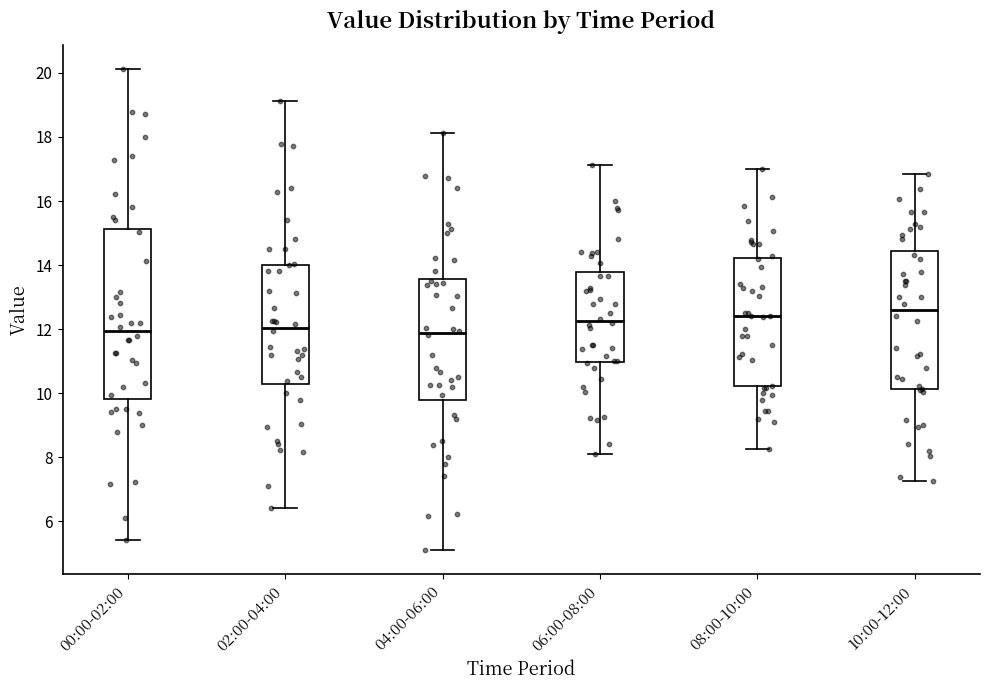

Reading left to right, read every box against the y-axis: the position of its median line, the range the box covers, and the ends of its whiskers. The values are not printed on the chart, so give them approximately, as read against the axis.

00:00-02:00: median 12.0, box 9.8 to 15.2, whiskers 5.4 to 20.2
02:00-04:00: median 12.0, box 10.2 to 14.0, whiskers 6.4 to 19.2
04:00-06:00: median 11.8, box 9.8 to 13.6, whiskers 5.2 to 18.2
06:00-08:00: median 12.2, box 11.0 to 13.8, whiskers 8.2 to 17.2
08:00-10:00: median 12.4, box 10.2 to 14.2, whiskers 8.2 to 17.0
10:00-12:00: median 12.6, box 10.2 to 14.4, whiskers 7.2 to 16.8